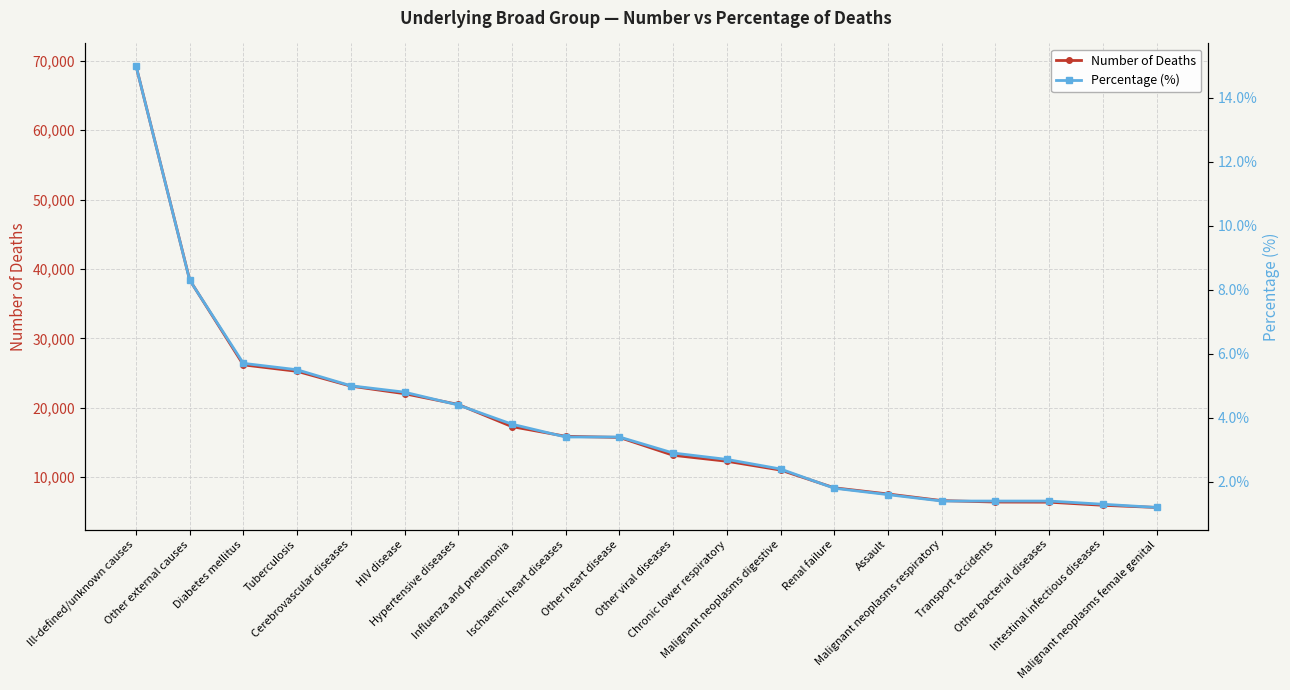

What is the highest value of the Number of Deaths series?

69302